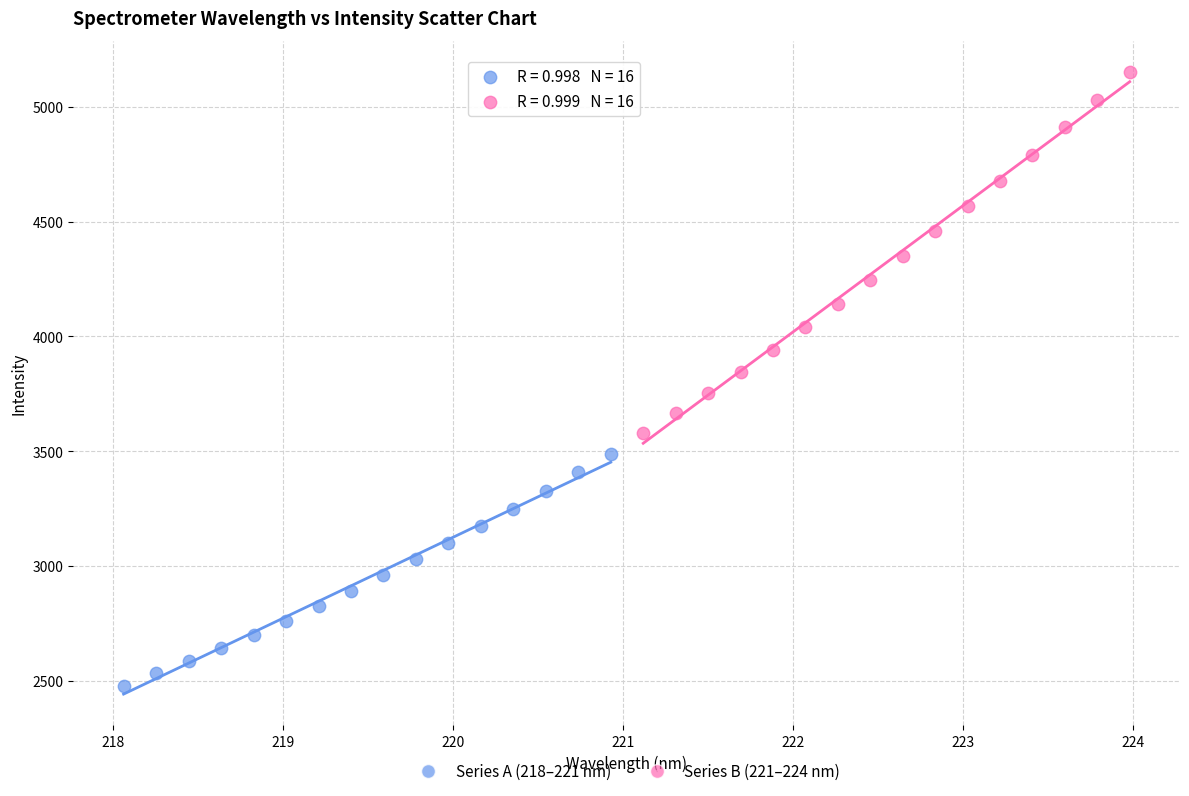

Which series has the widest spread of Y values?

Series B (221–224 nm)